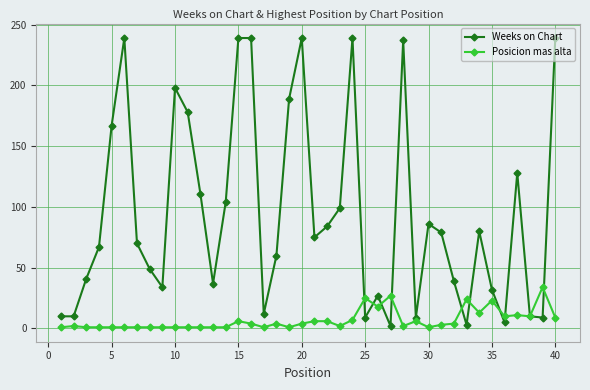

List the series in order of their peak value, lowest first.

Posicion mas alta, Weeks on Chart